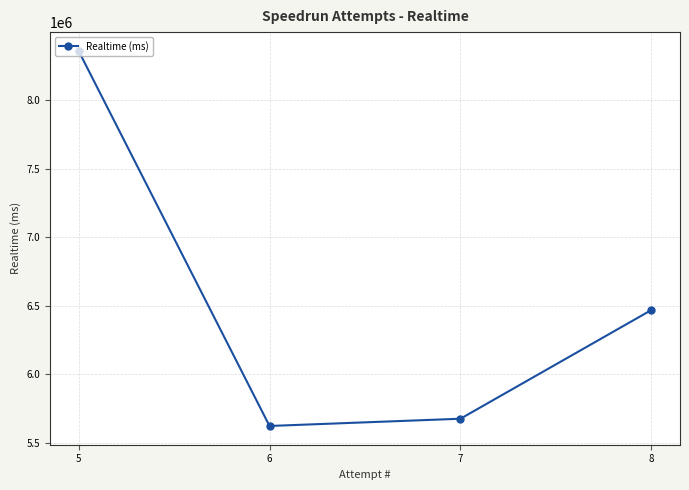

What is the value of the 4th point from the left?

6469098